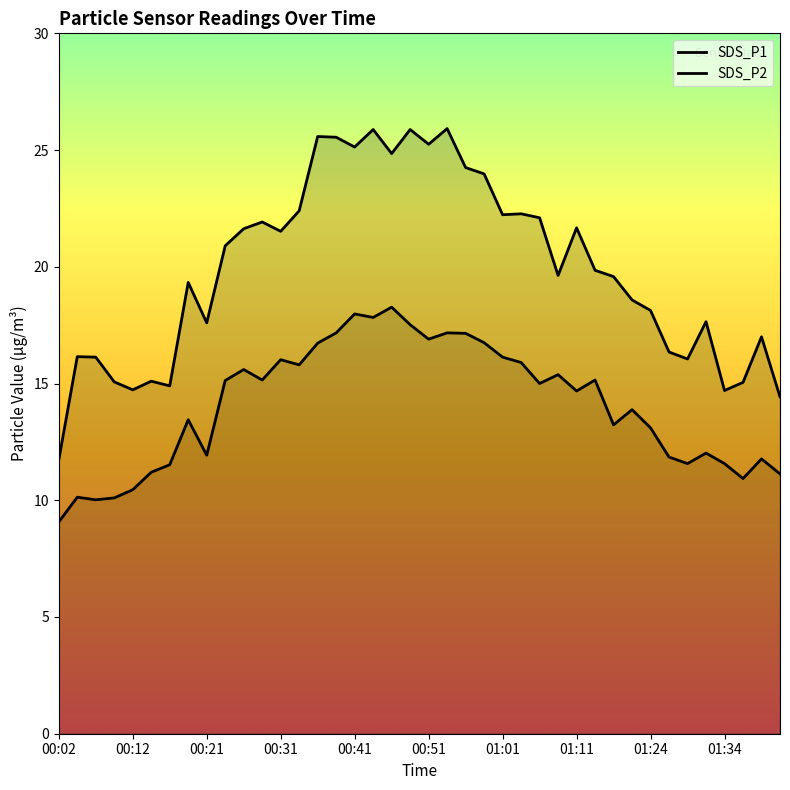

What are all the series names shown in the legend?

SDS_P1, SDS_P2